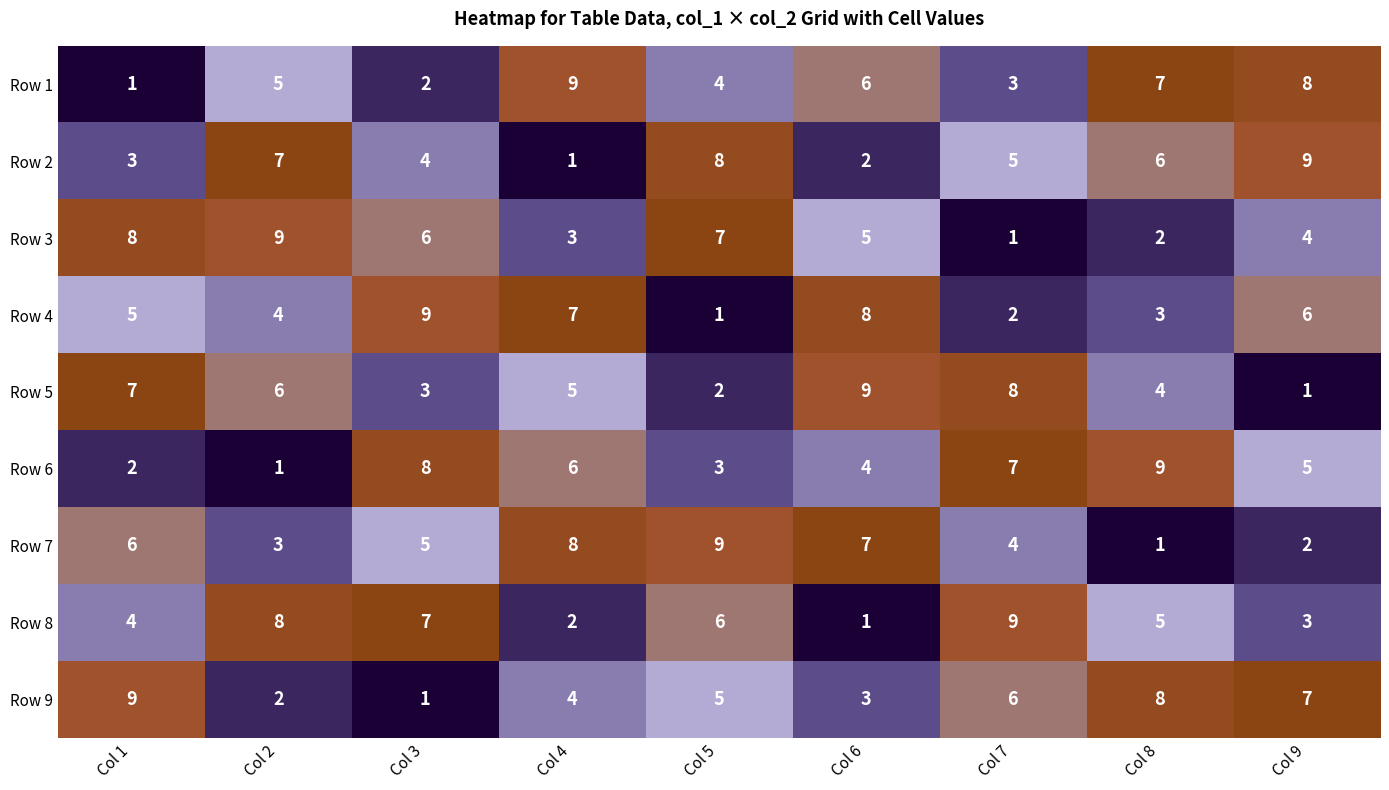

At how many categories does at least one series exceed 2?

9